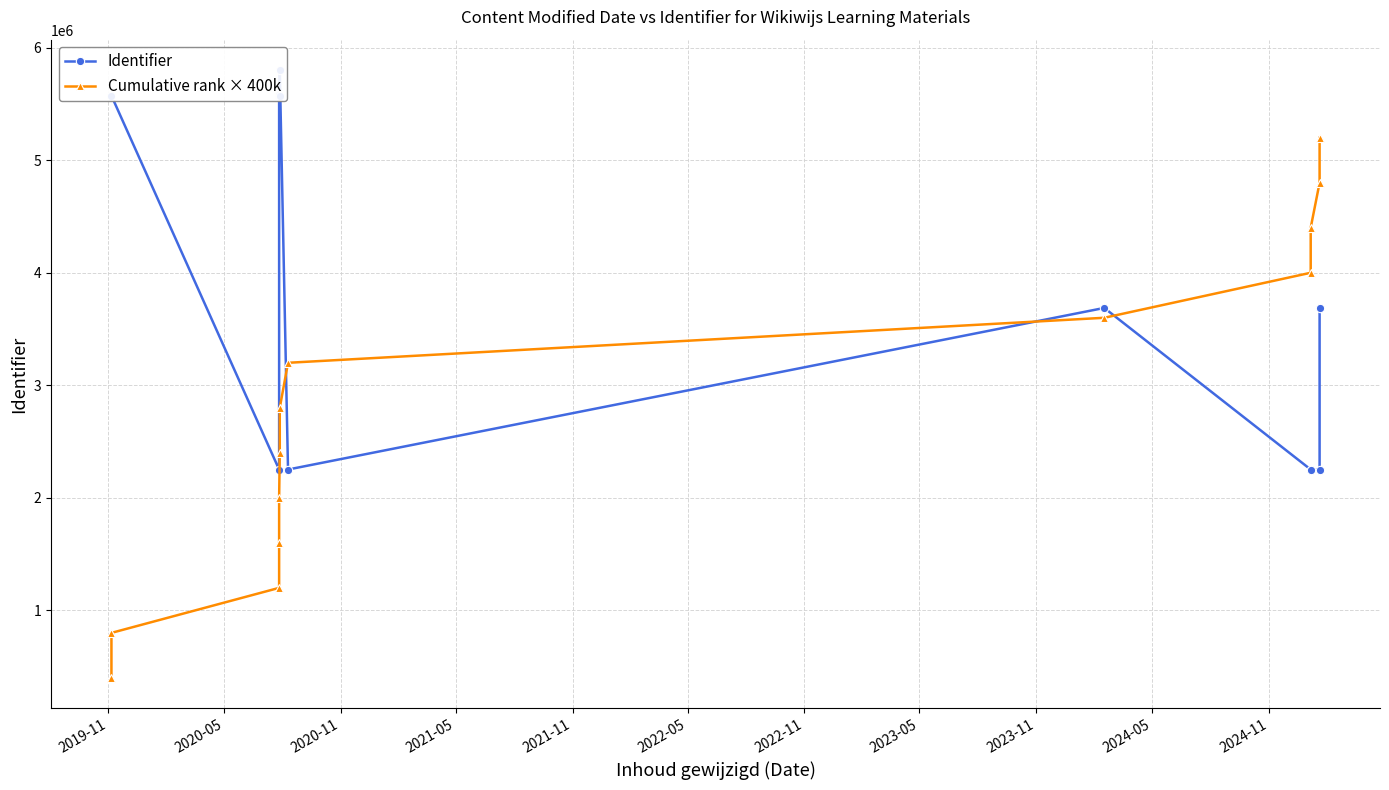

What position from the left is 2022-05?

6